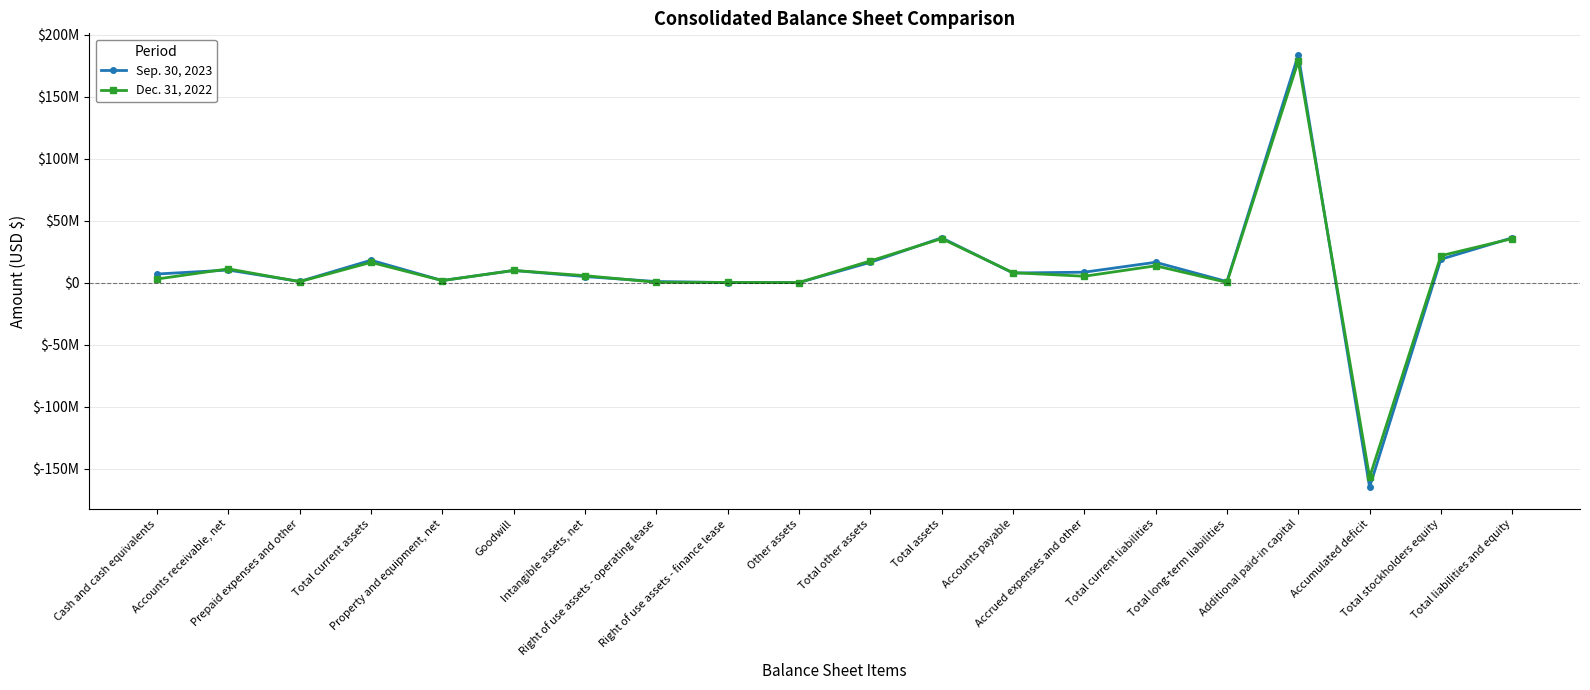

True or false: Dec. 31, 2022 and Sep. 30, 2023 intersect in this chart.

True